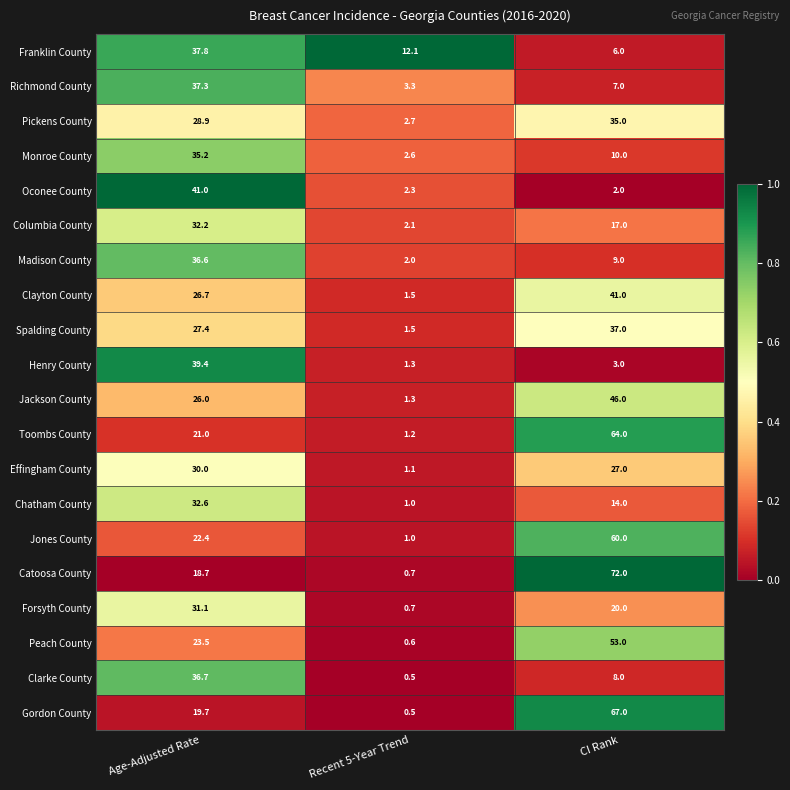

Which series has the largest total across all categories?

Catoosa County